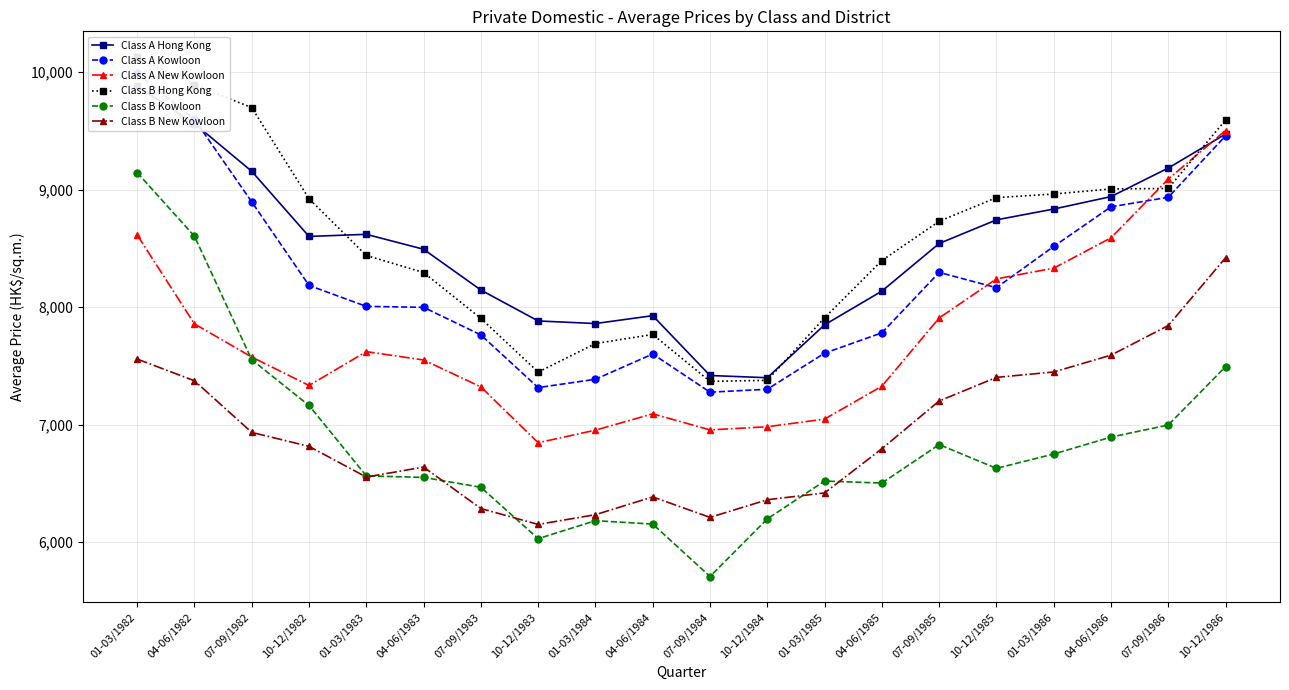

The Class A Kowloon series shows 11741 at 04-06/1985. True or false?

False